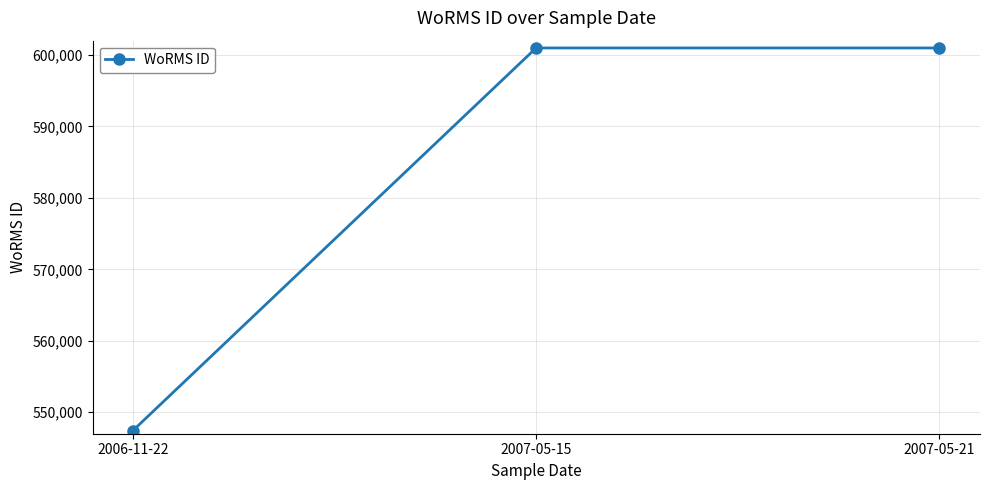

What is the sum of all values?

1749407